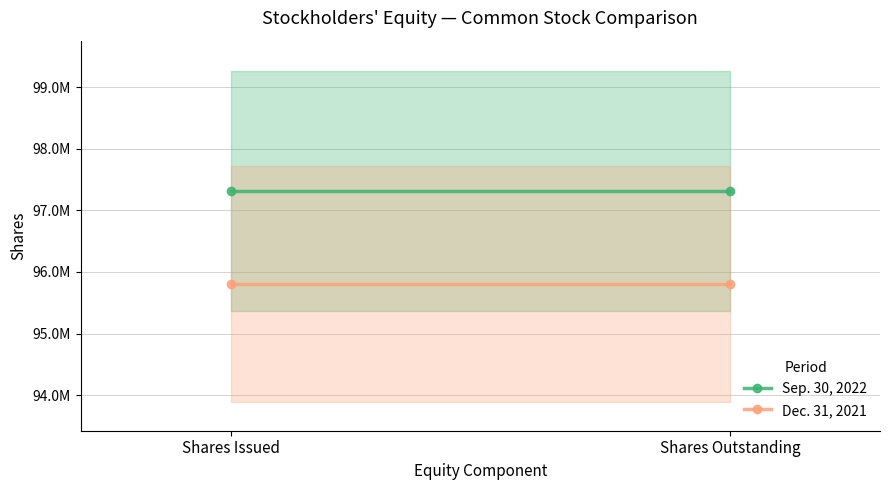

Which series has the largest total across all categories?

Sep. 30, 2022